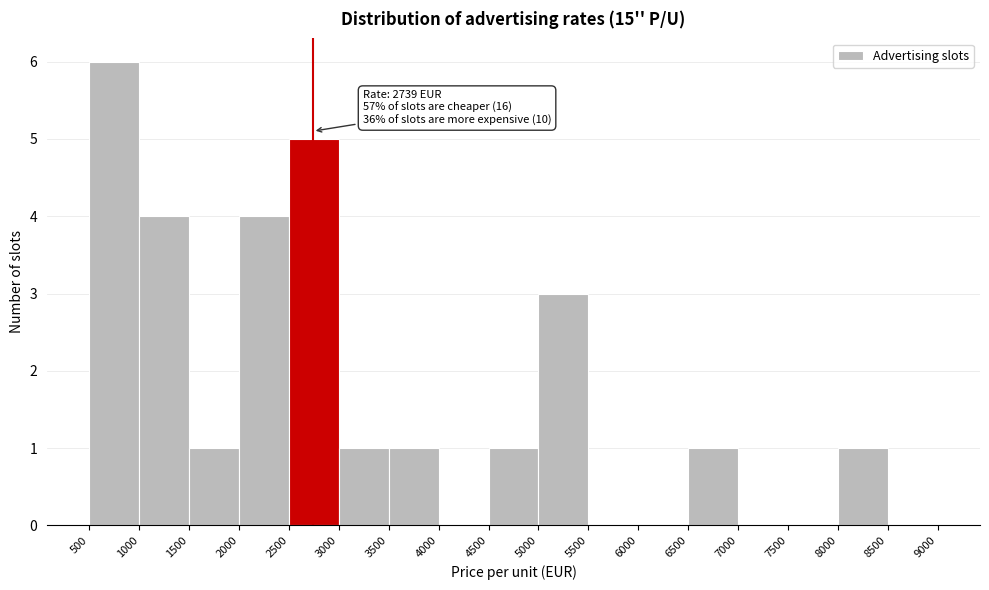

Which range on the x-axis has the tallest bar?

500 to 1000